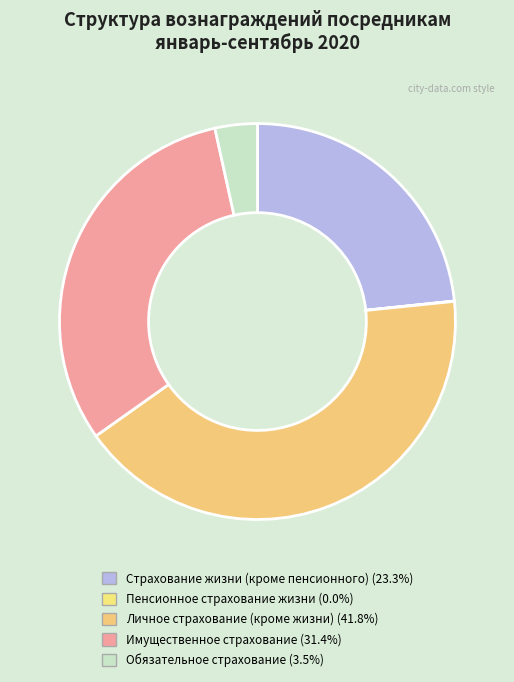

The Имущественное страхование slice represents 18% of the pie. True or false?

False